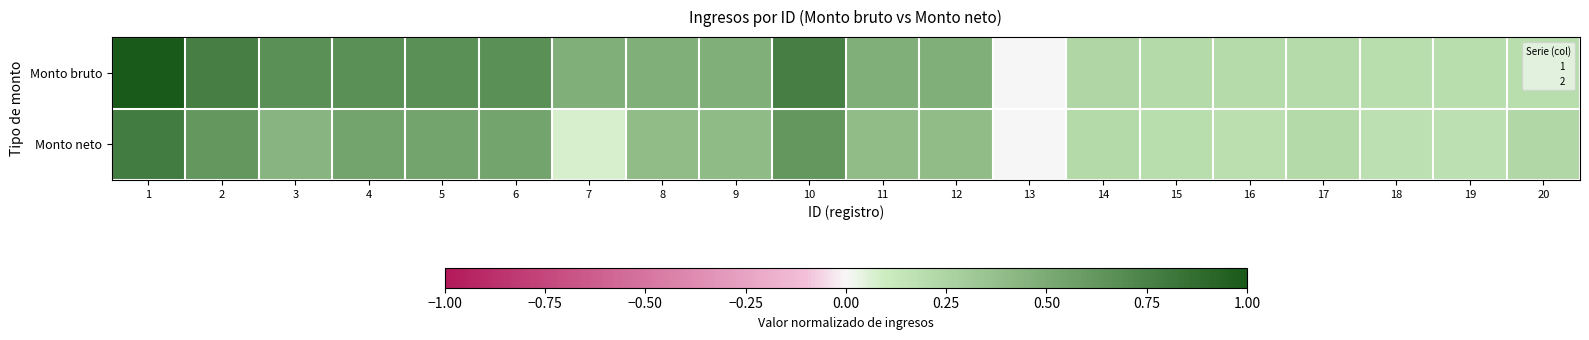

Rank the series by their maximum value, from highest to lowest.

Monto bruto, Monto neto